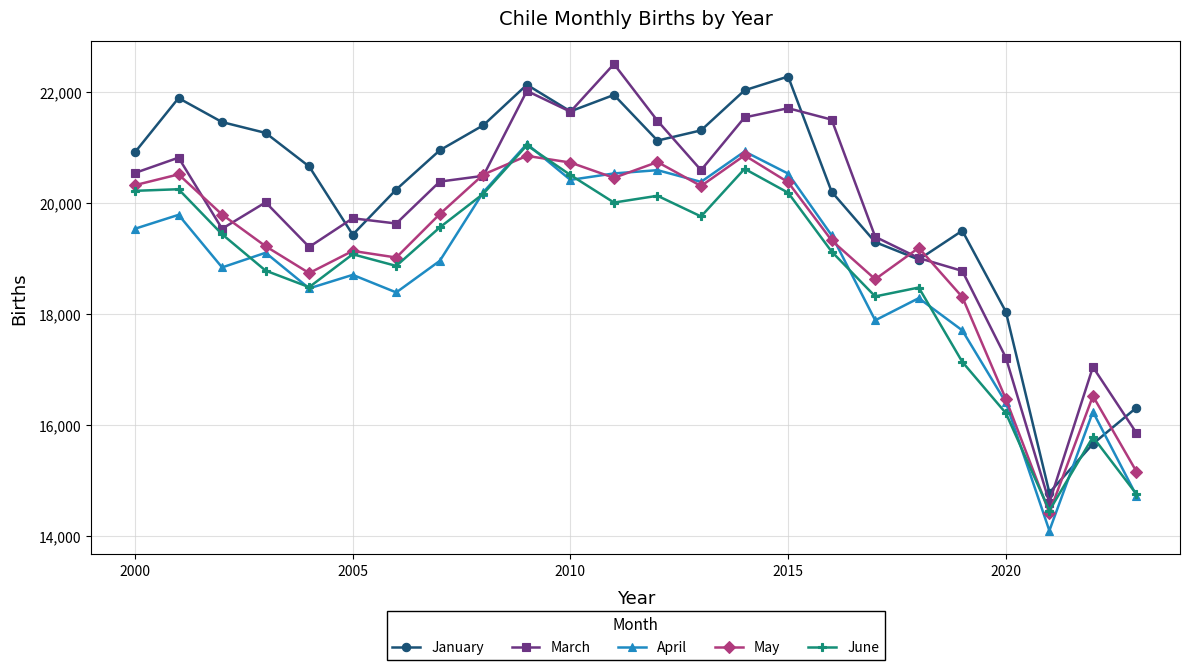

What are all the series names shown in the legend?

January, March, April, May, June